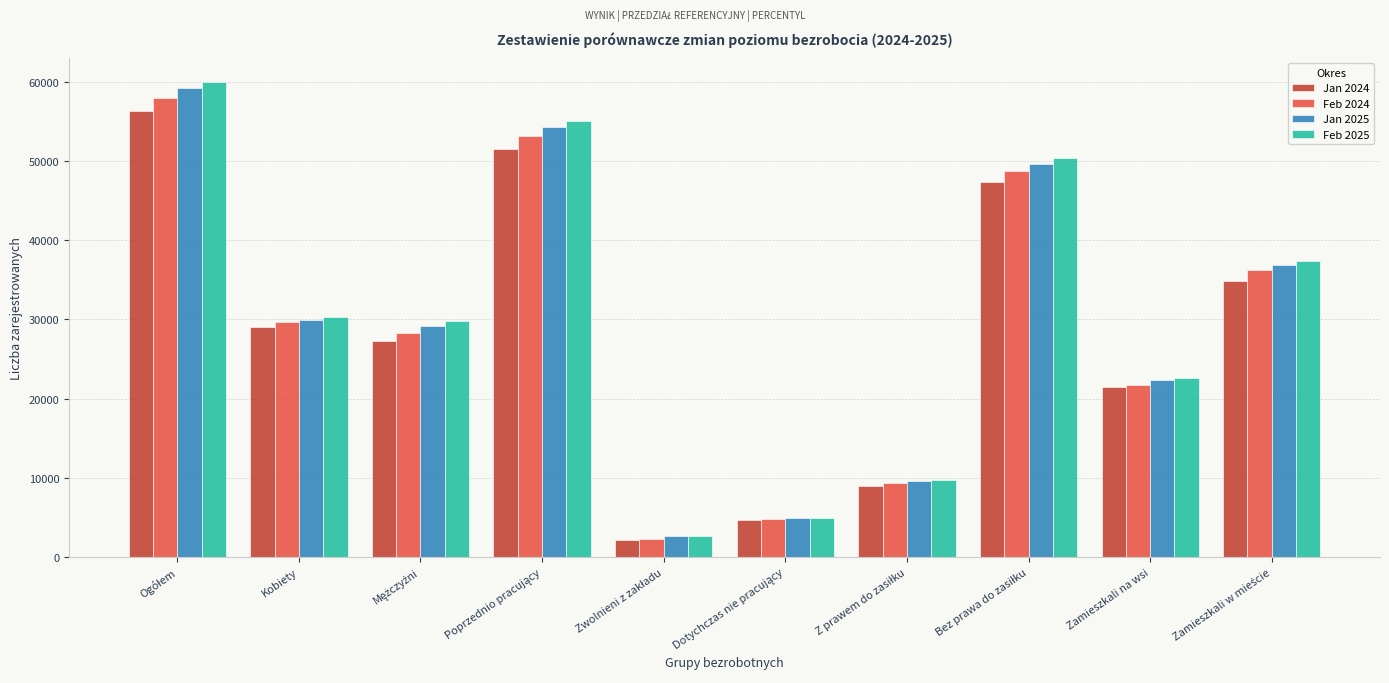

What is the minimum value shown in the chart?

2126